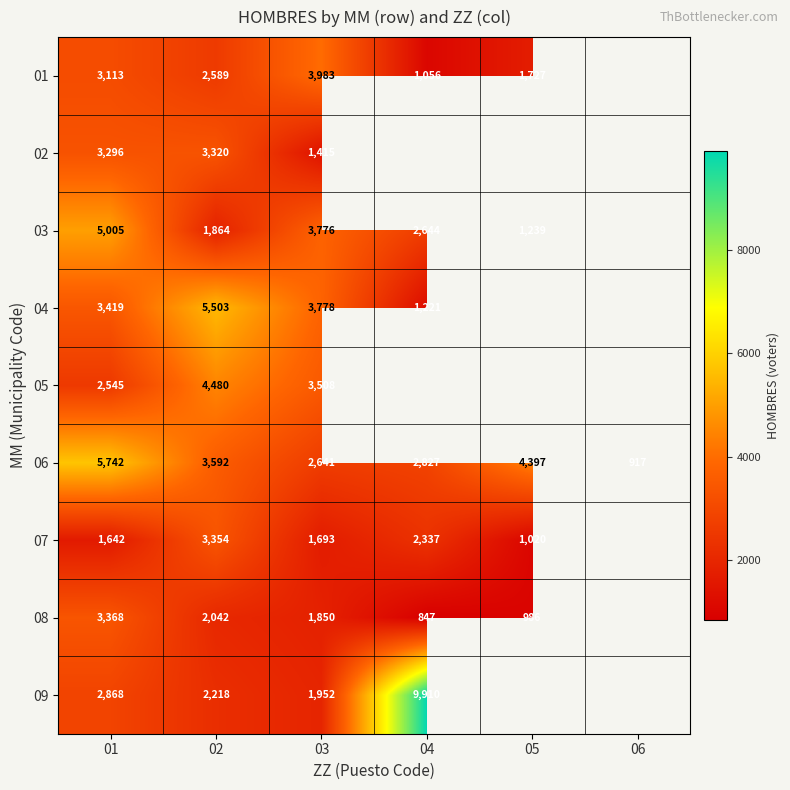

Is the value of 02 at 01 greater than the value of 06 at 03?

Yes